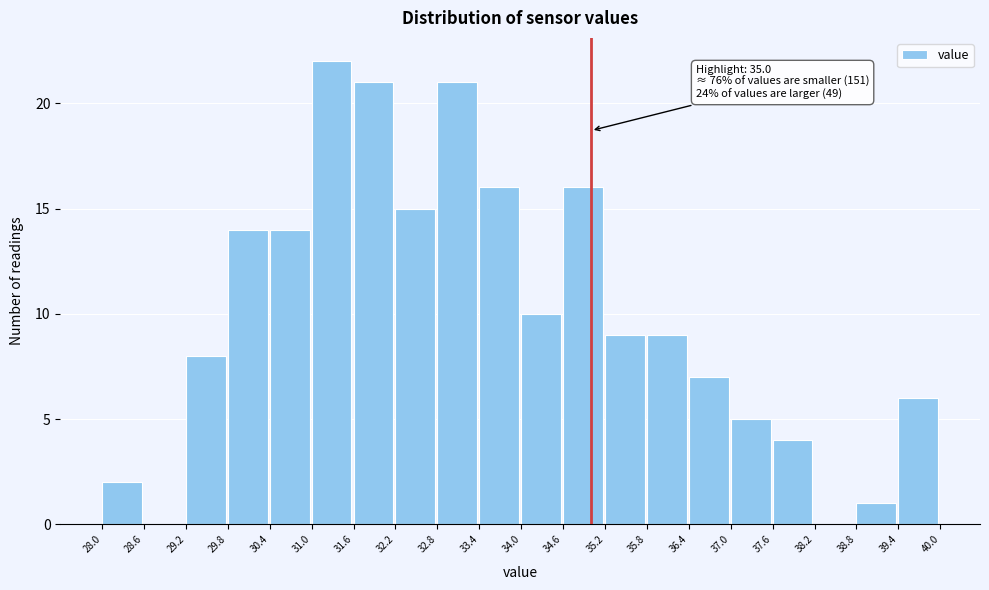

Which range on the x-axis has the tallest bar?

31.0 to 31.6